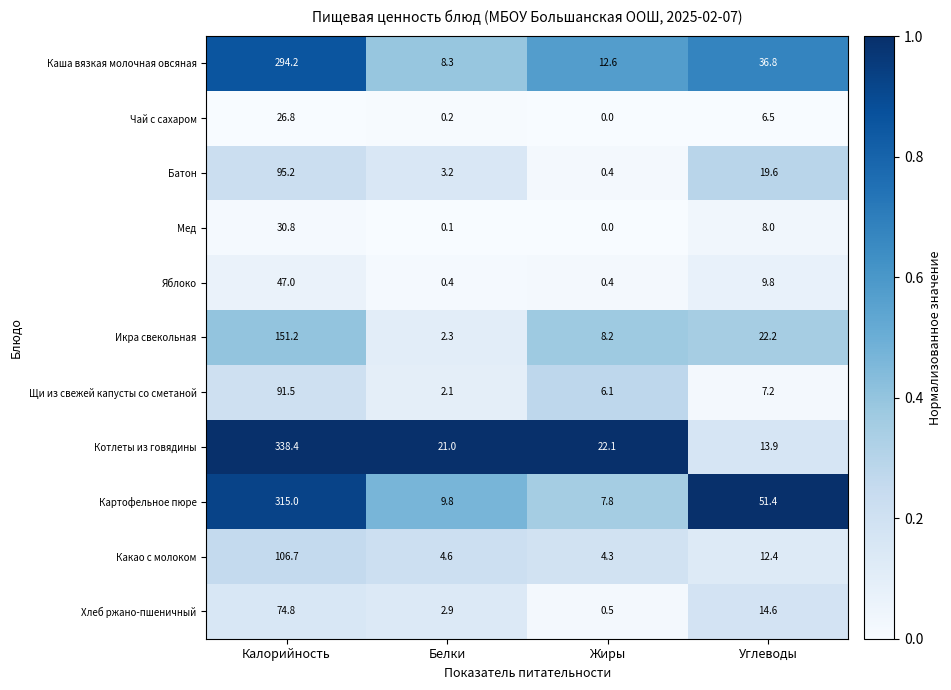

The value of Хлеб ржано-пшеничный at Жиры is 0.5. True or false?

True